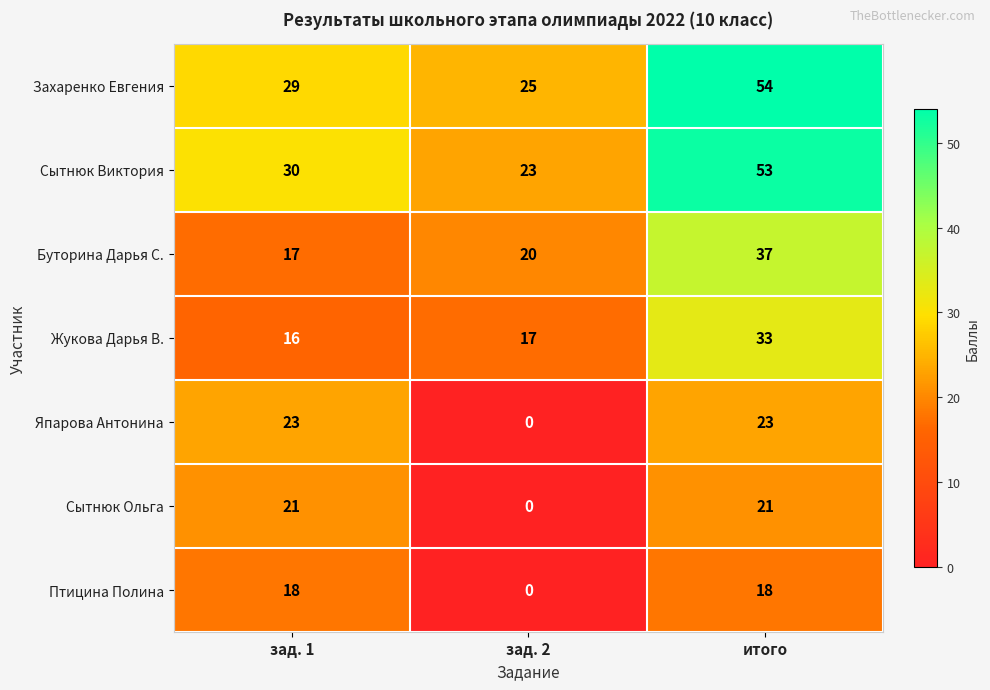

How many data points does each series have?

3